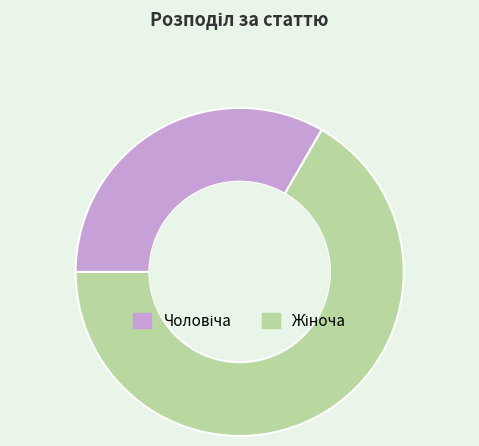

To the nearest percent, what is the difference between the largest and smallest slice percentages?

33%